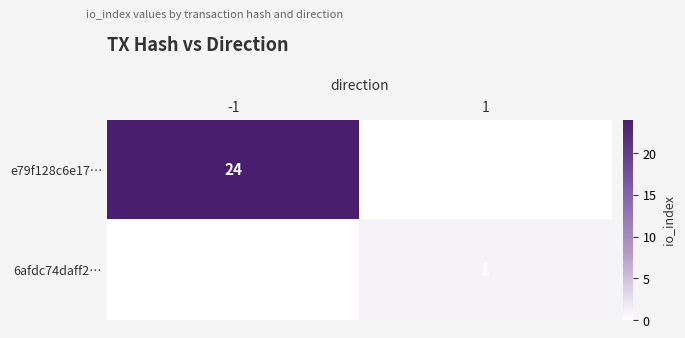

The value of e79f128c6e17… at -1 is 9. True or false?

False